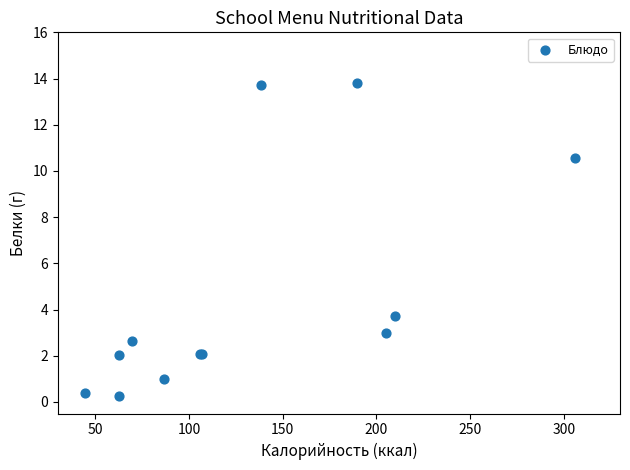

What Y value in the scatter plot is closest to 7?

3.7